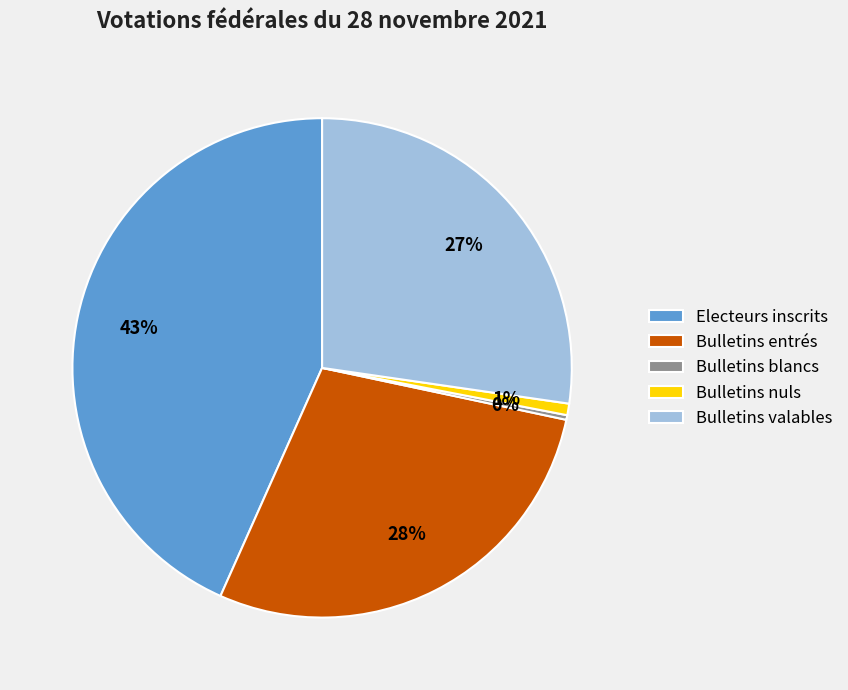

To the nearest percent, what is the average slice percentage?

20%